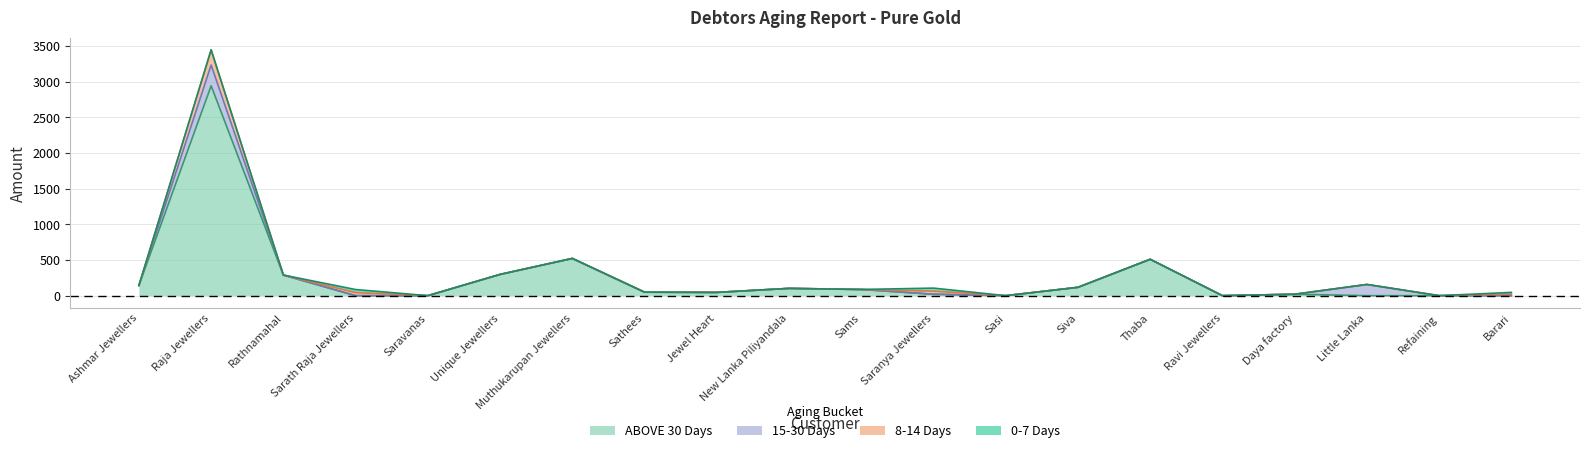

Which category has the highest value in the ABOVE 30 Days series?

Raja Jewellers